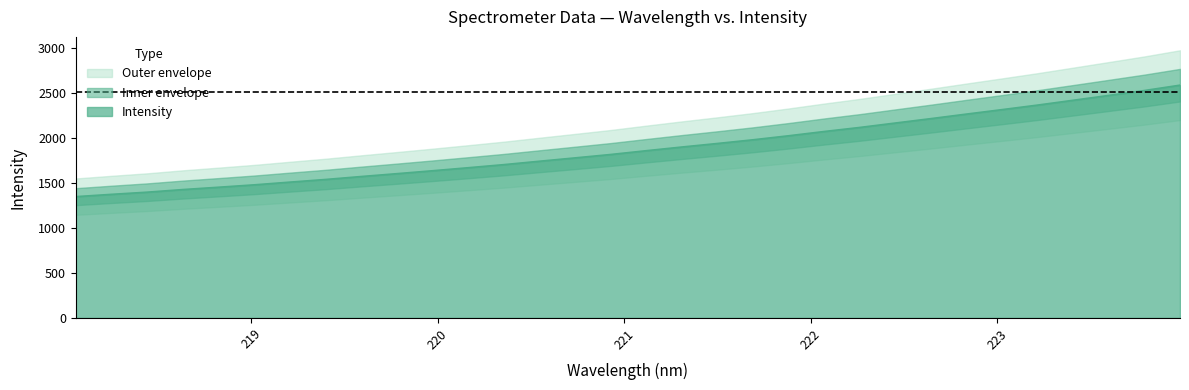

What is the change in value from 219.9712 to 222.6447?

+580.0